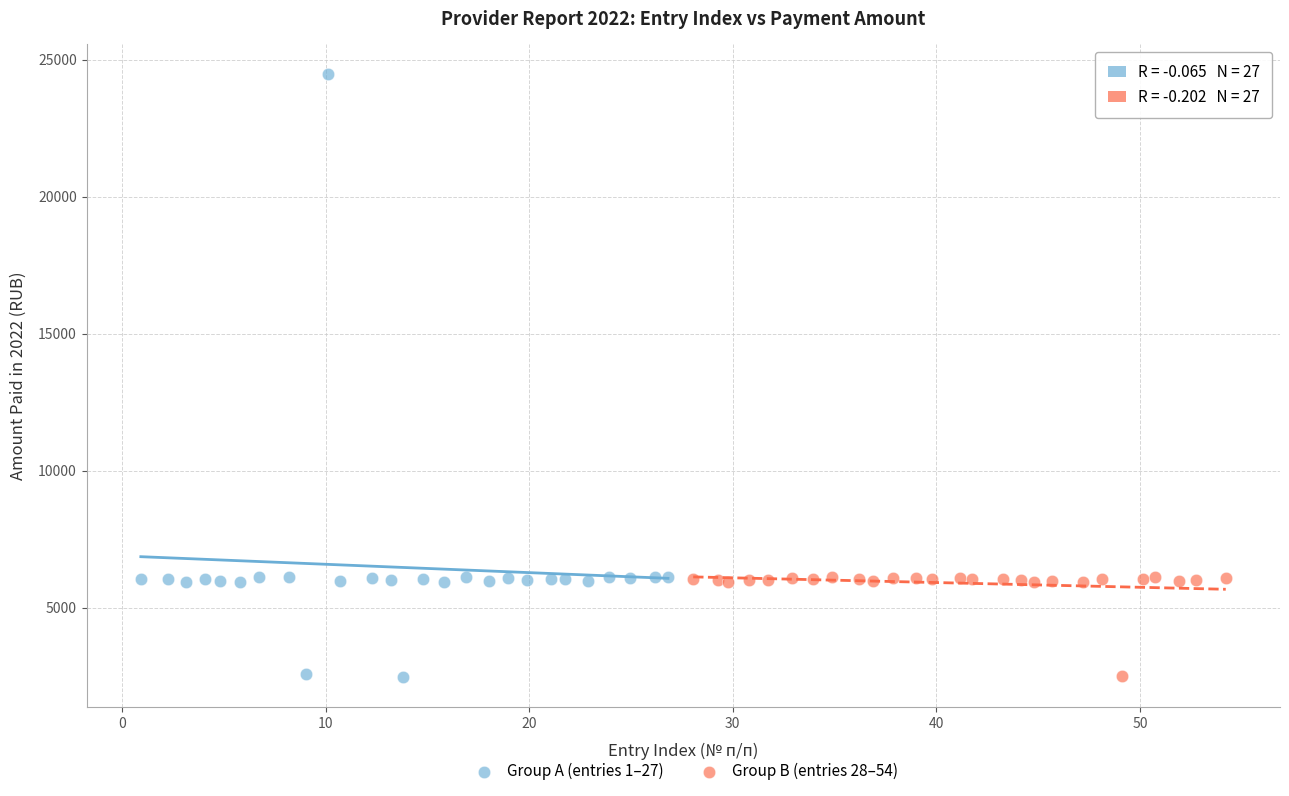

Which series contains the highest Y value?

Group A (entries 1–27)